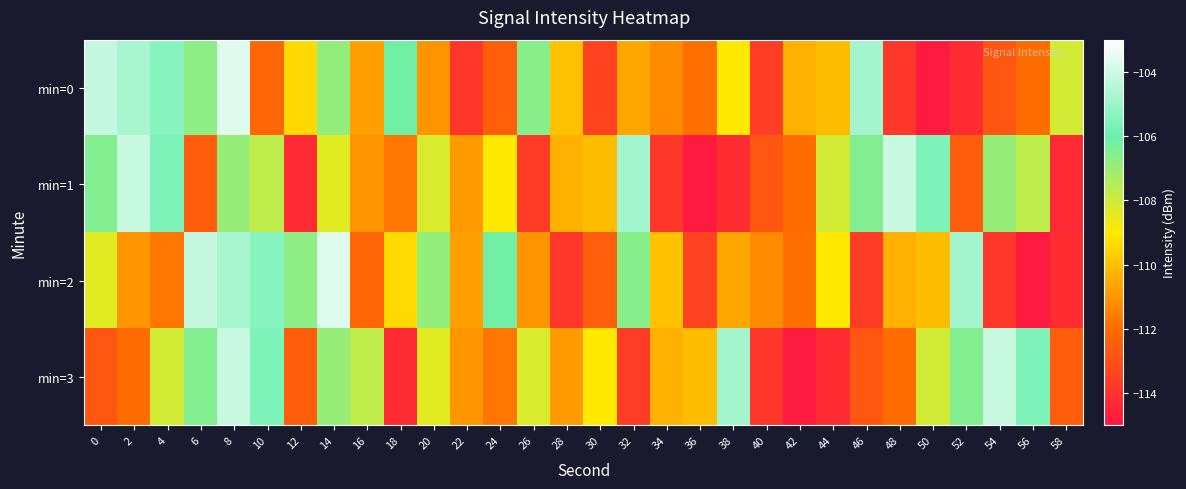

Which series changed the most between 30 and 38?

min=0